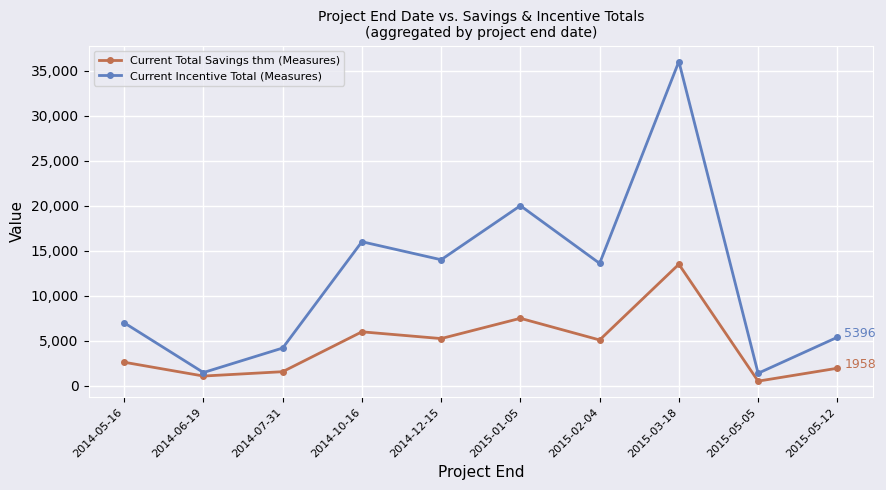

What is the difference between the Current Incentive Total (Measures) values at 2015-01-05 and 2014-07-31?

15800.0